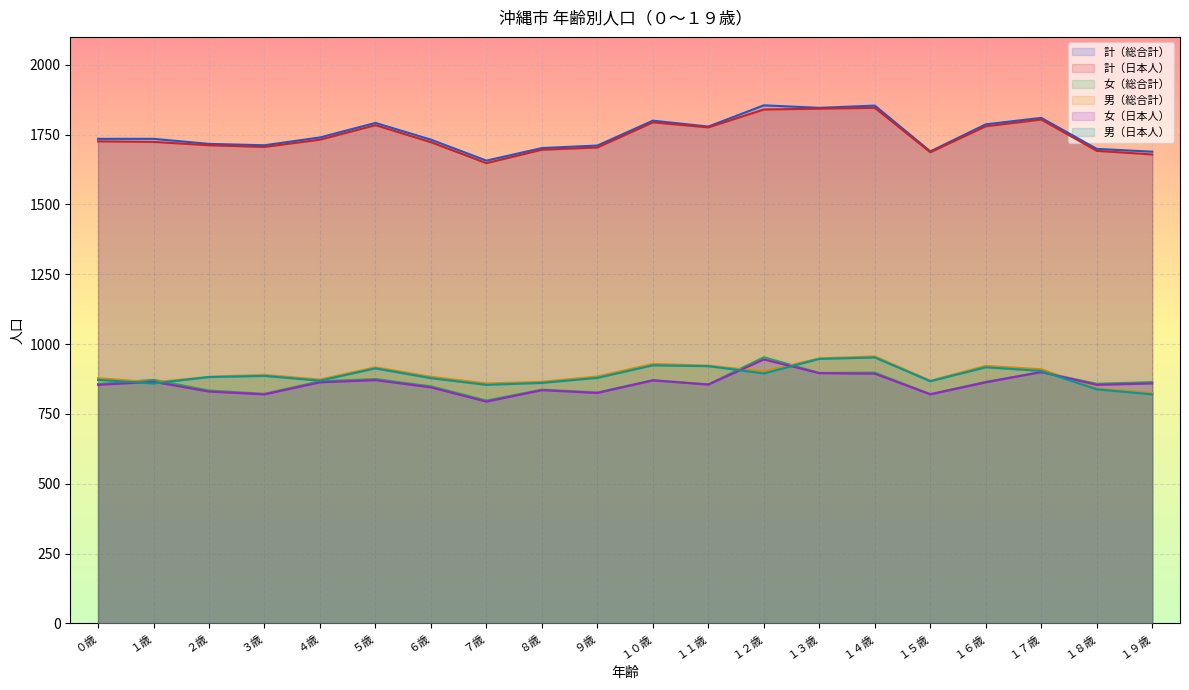

What is the spread (max minus min) of values at １歳?

876